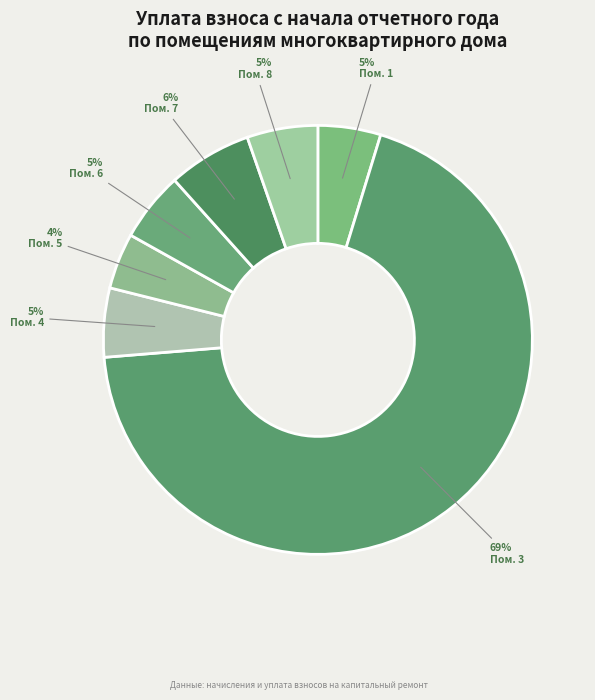

Count the number of slices in the pie.

7